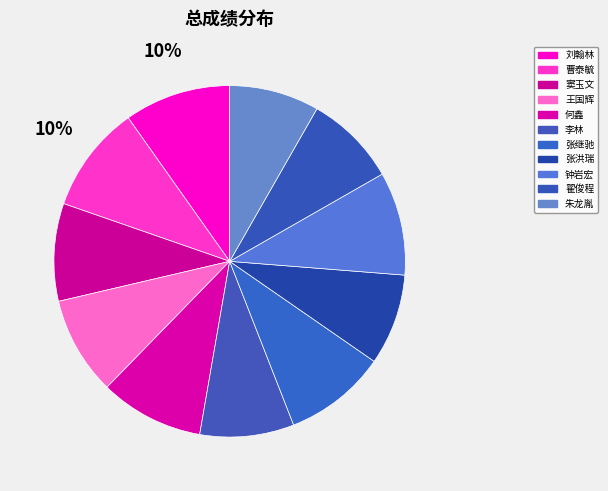

Count the number of slices in the pie.

11